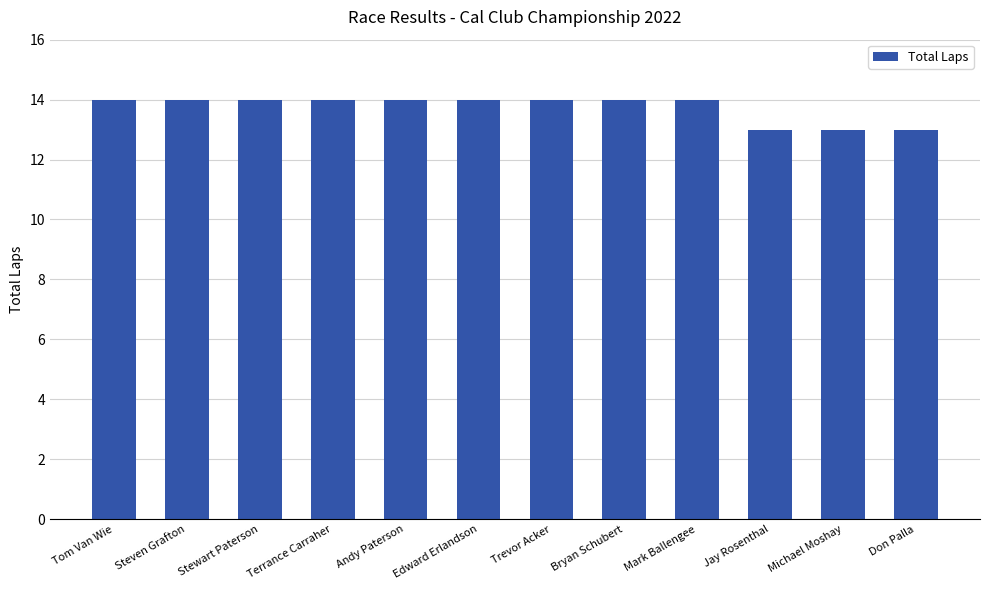

What is the minimum value shown in the chart?

13